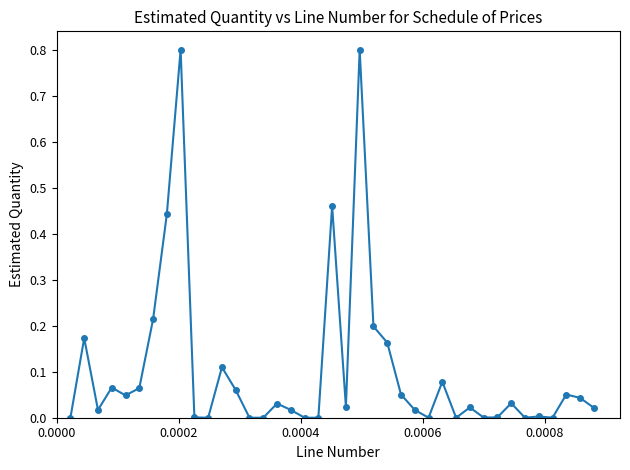

What is the difference between the maximum and minimum values?

0.8